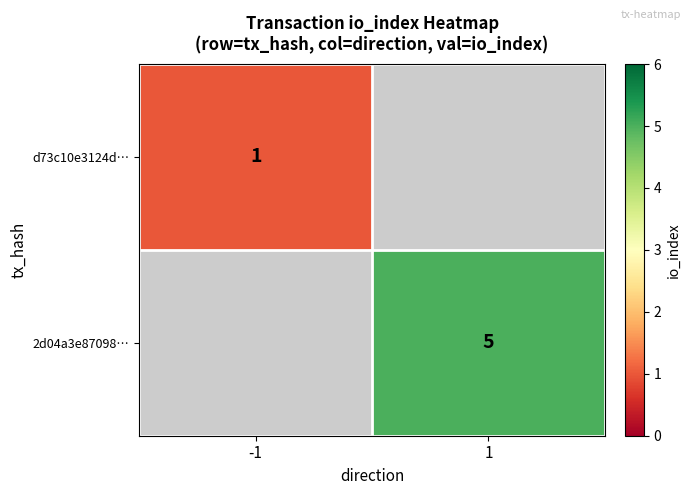

What is the smallest value displayed?

1.0